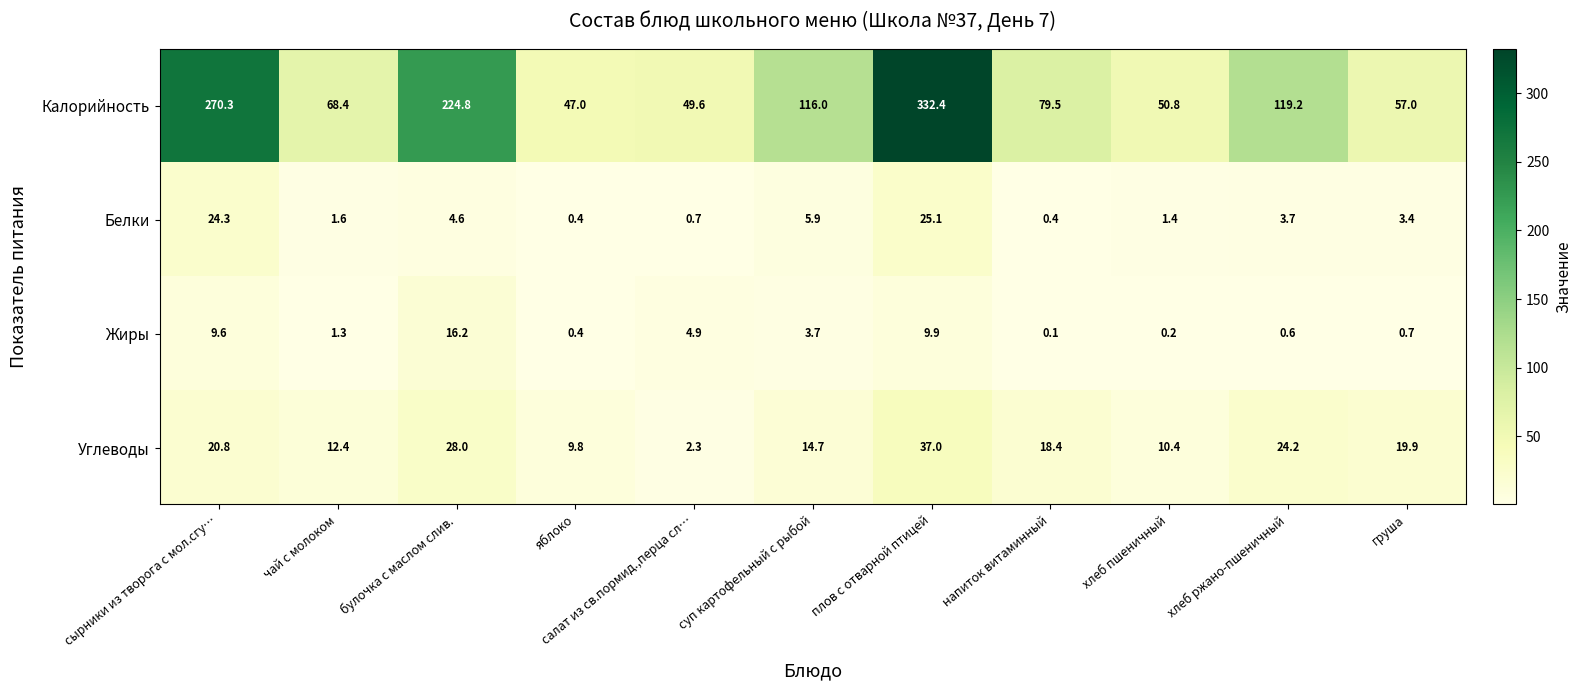

True or false: Углеводы has a value of 37.0 at плов с отварной птицей.

True